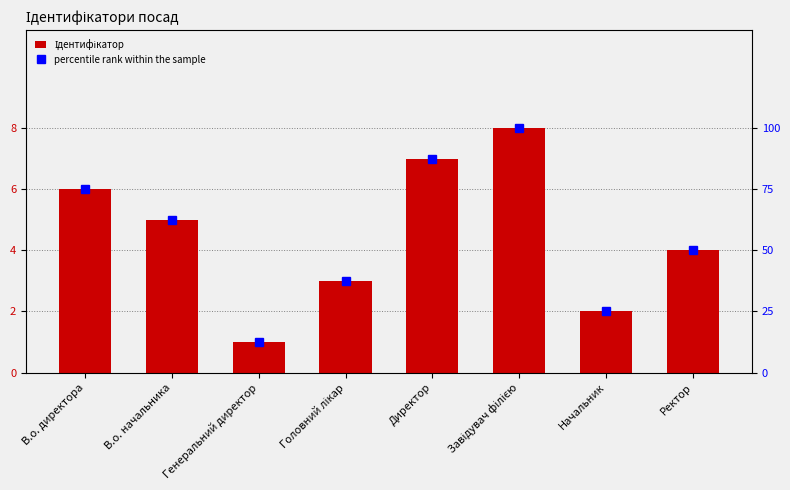

How many groups of bars are there?

8